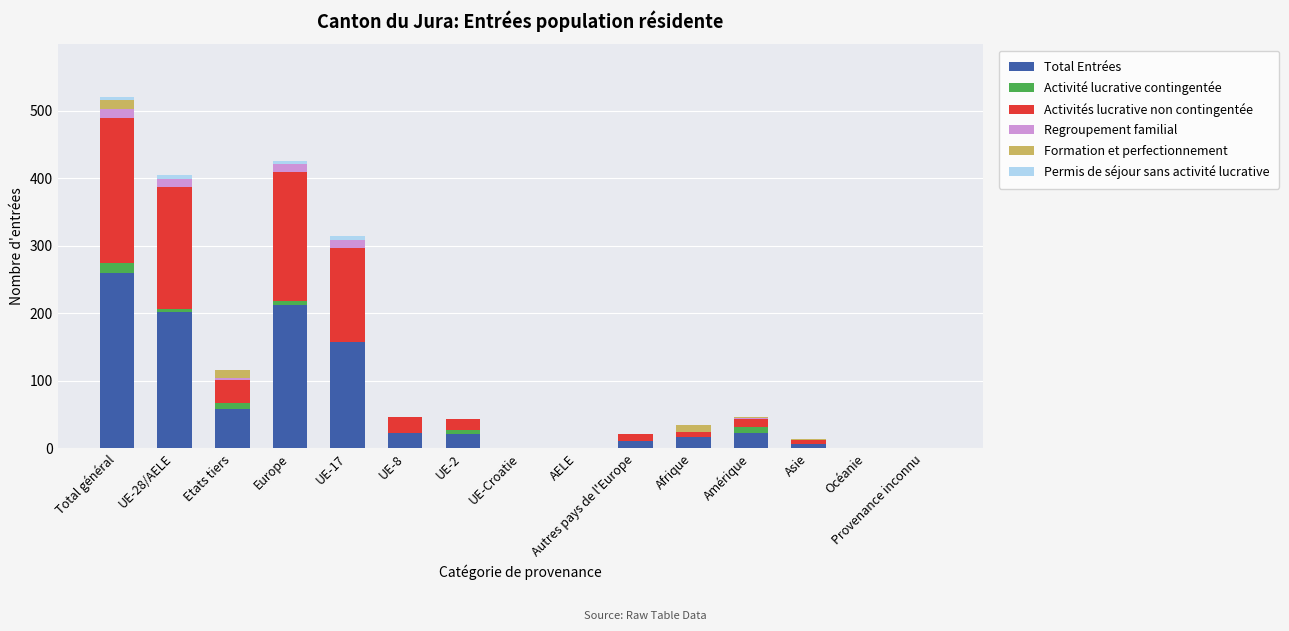

Which category has the highest value in the Total Entrées series?

Total général